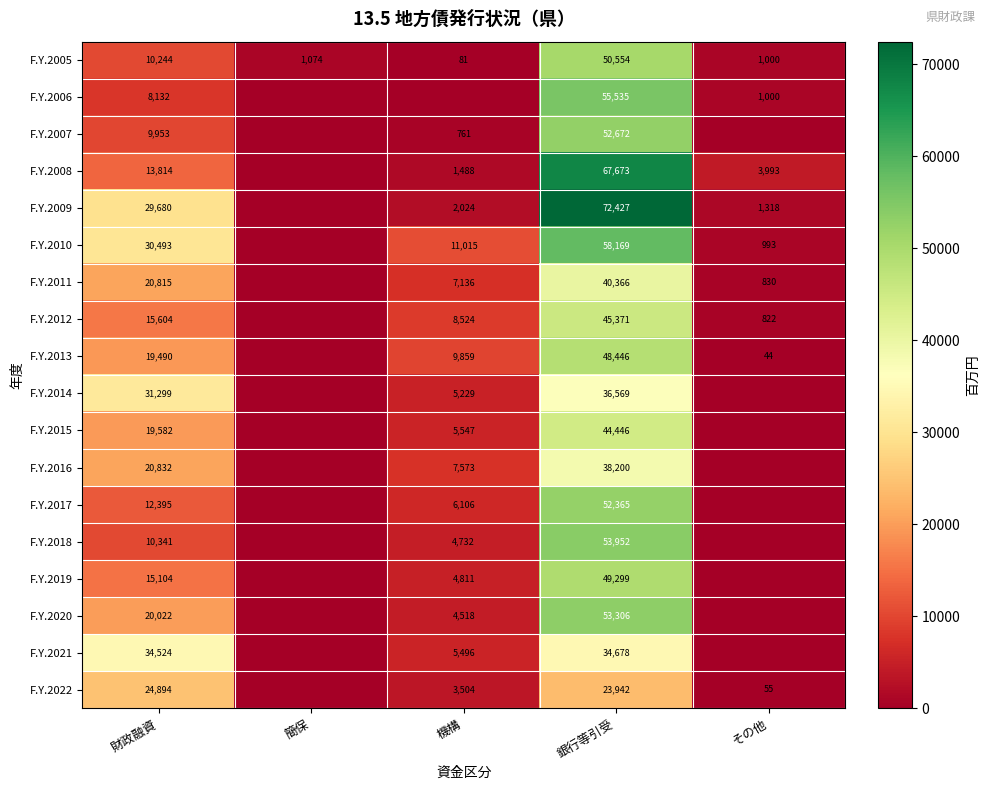

Is the value of F.Y.2017 at 銀行等引受 greater than the value of F.Y.2015 at 機構?

Yes